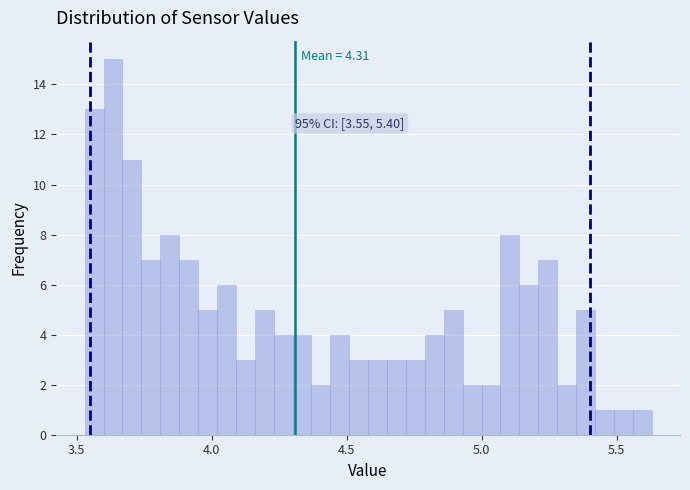

Read against the x-axis, roughly where is the centre of the tallest bar?

3.65